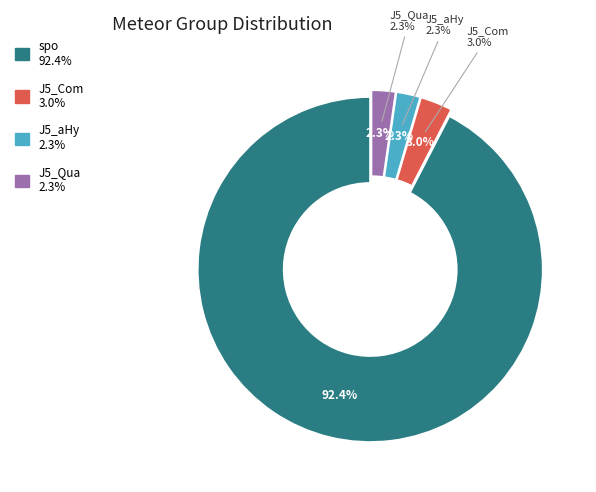

Which category has the biggest portion of the pie?

spo